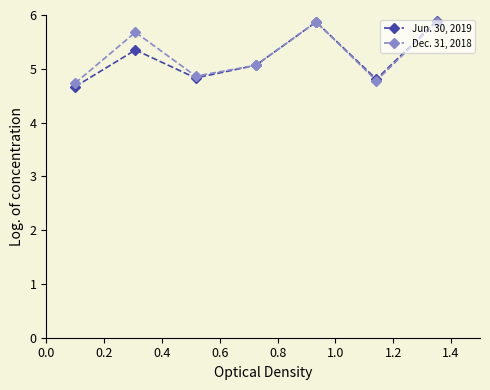

True or false: Dec. 31, 2018 has more than 2 points higher than both neighbors.

False